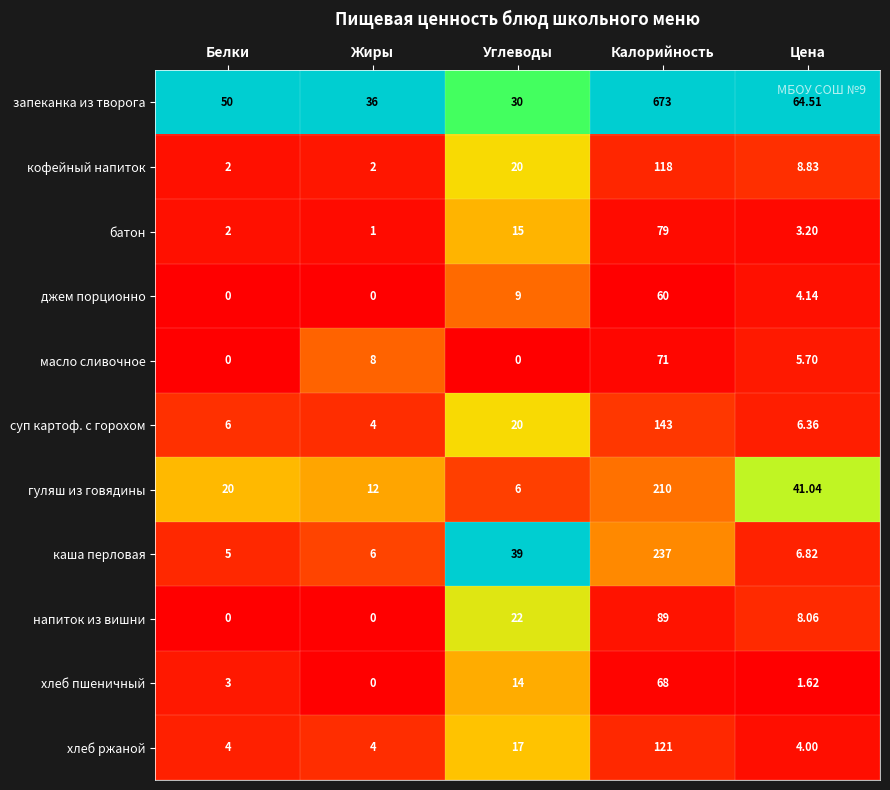

Where is кофейный напиток nearest to the value 60?

Углеводы